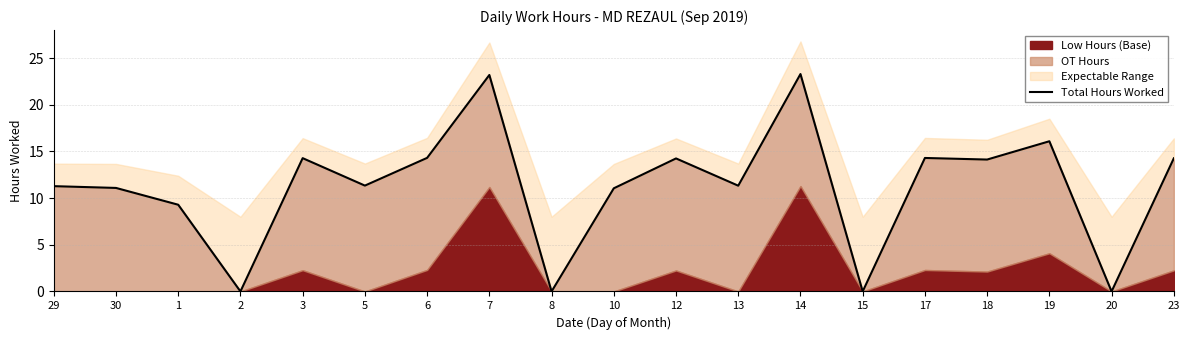

What is the ratio of the value at 13 to the value at 14?

0.5